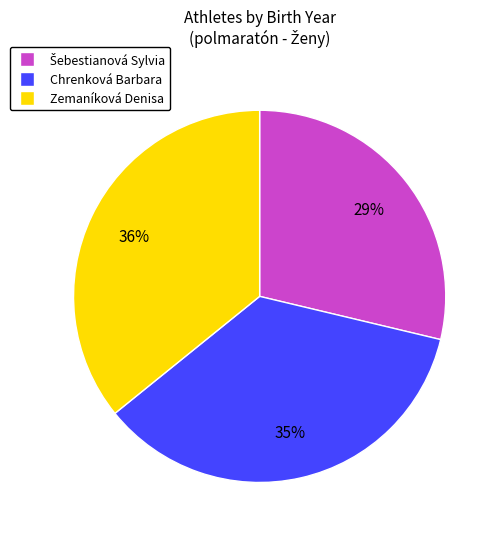

How many segments does this pie chart have?

3